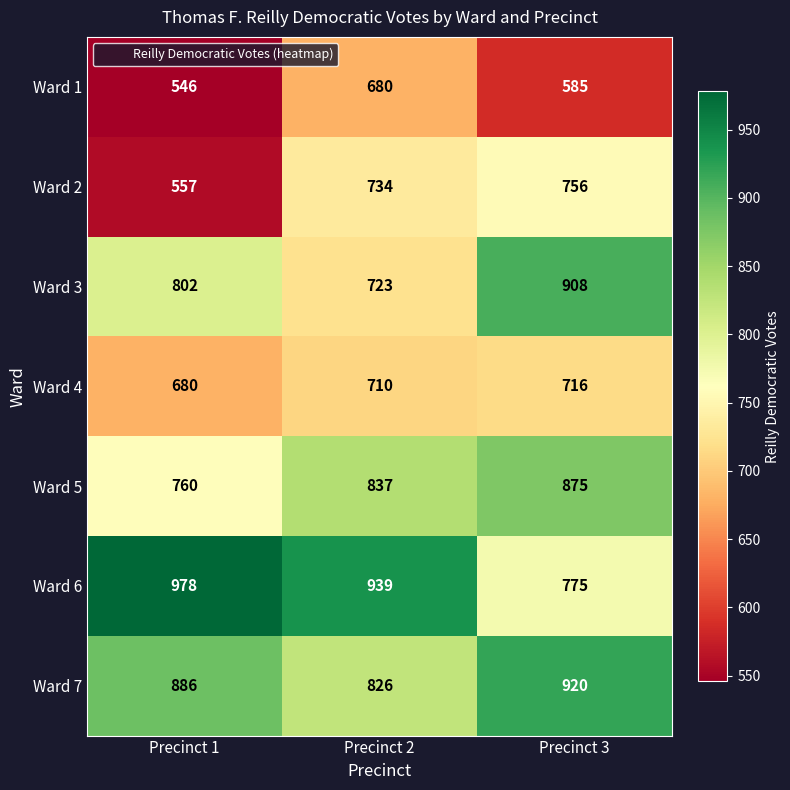

What is the average value of the Ward 2 series?

682